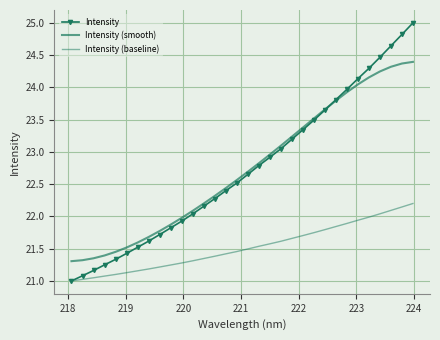

True or false: Intensity and Intensity (baseline) cross at least once.

False